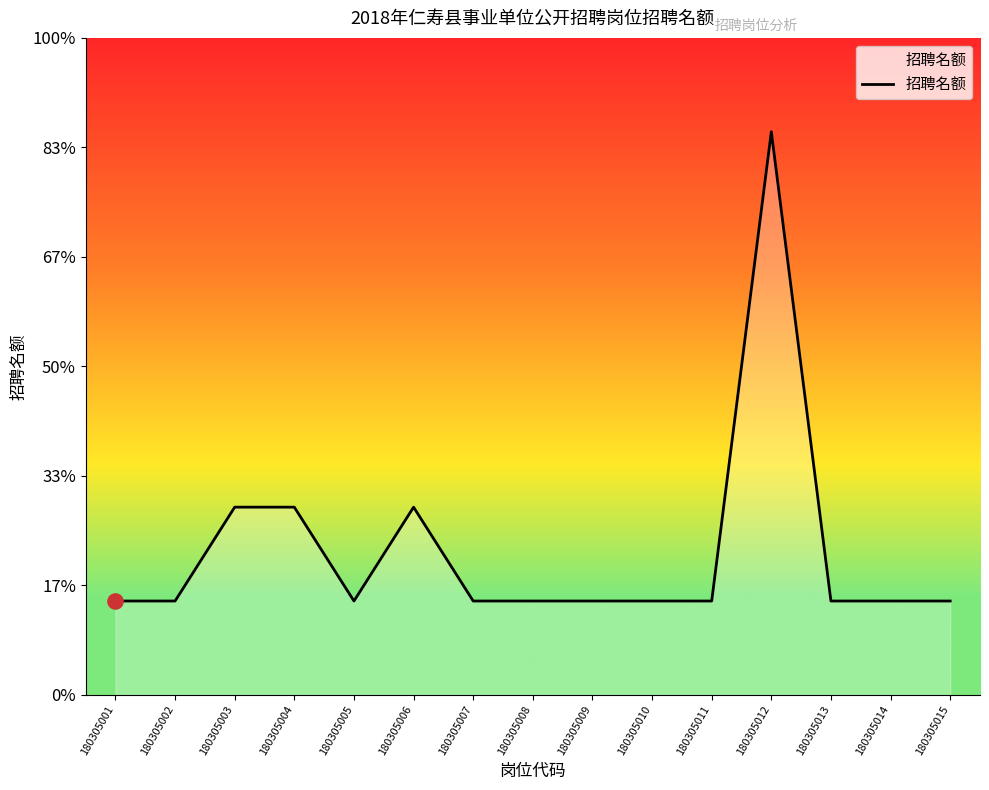

What is the change in value from 180305003 to 180305011?

-1